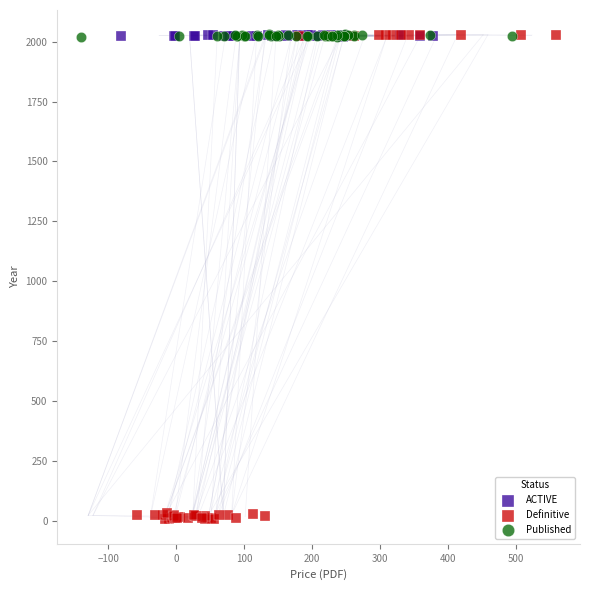

Which series reaches the minimum Y coordinate?

Definitive